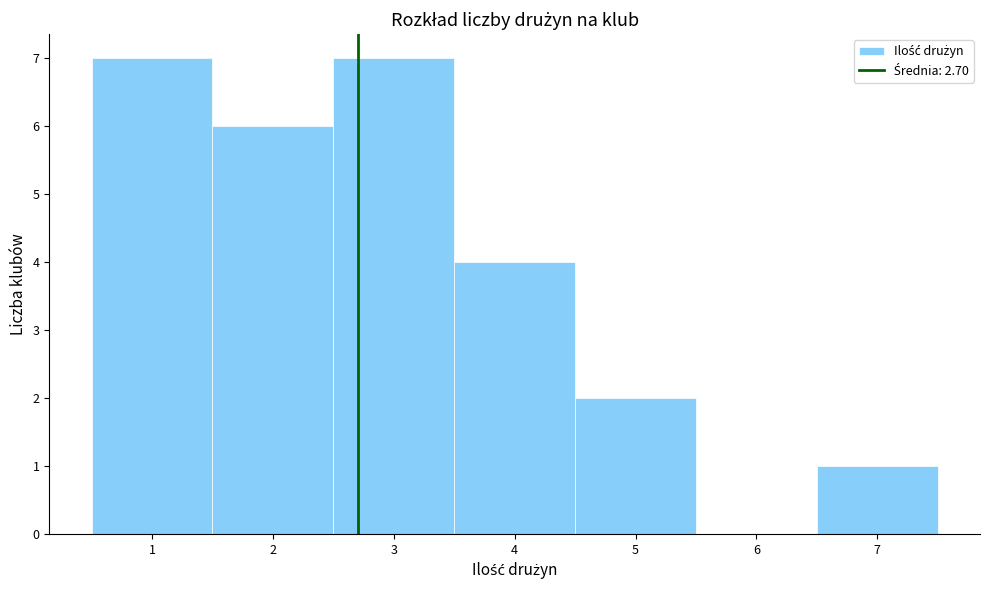

How tall is the bar that spans 2.5 to 3.5 on the x-axis? The values are not printed on the chart, so give them approximately, as read against the axis.

7